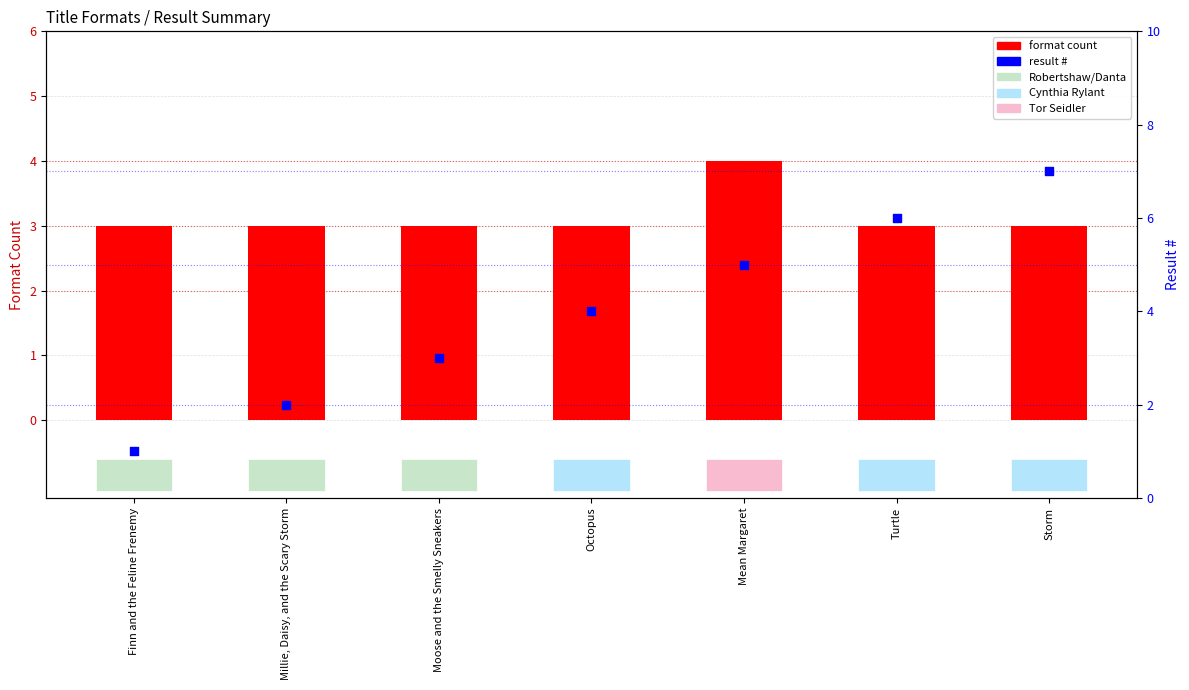

At which category is the sum across all series the highest?

Storm